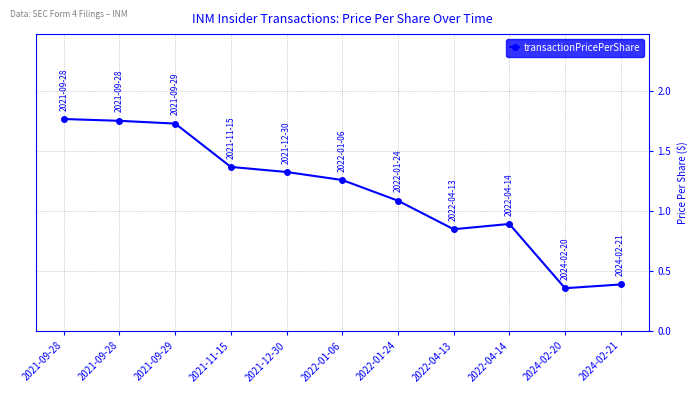

Reading left to right, what are all the values shown in this chart?

1.8	1.8	1.7	1.4	1.3	1.3	1.1	0.8	0.9	0.4	0.4